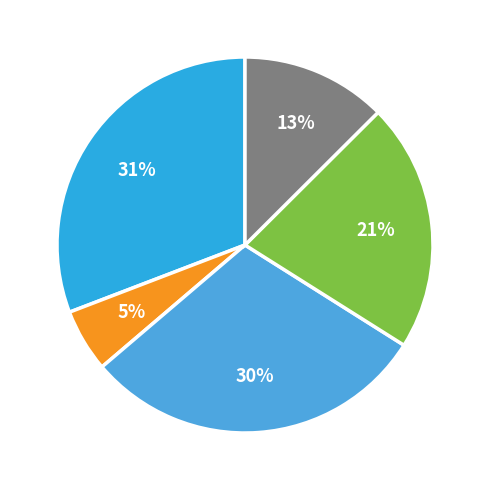

Rank the categories by value from lowest to highest.

Permits, Fees, and Special Assessments, Other, Charges for Services, Intergovernmental Revenue, Taxes